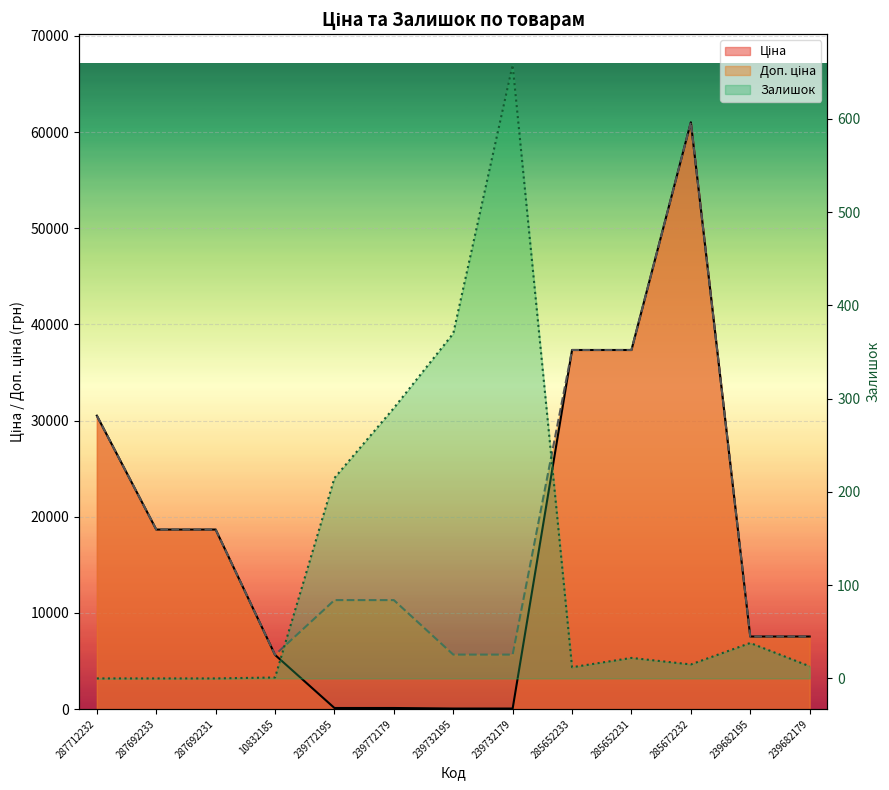

Which series changed the most between 285652233 and 239682195?

Ціна